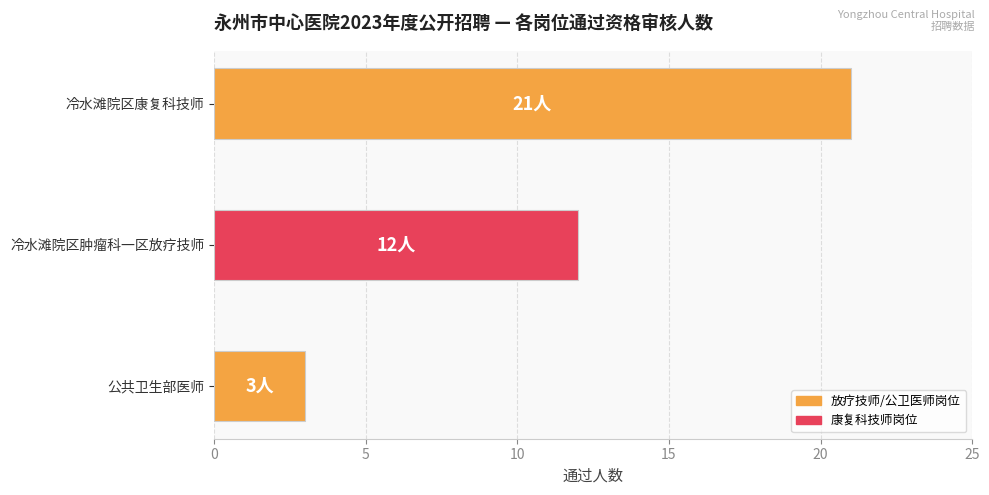

What is the average value?

12